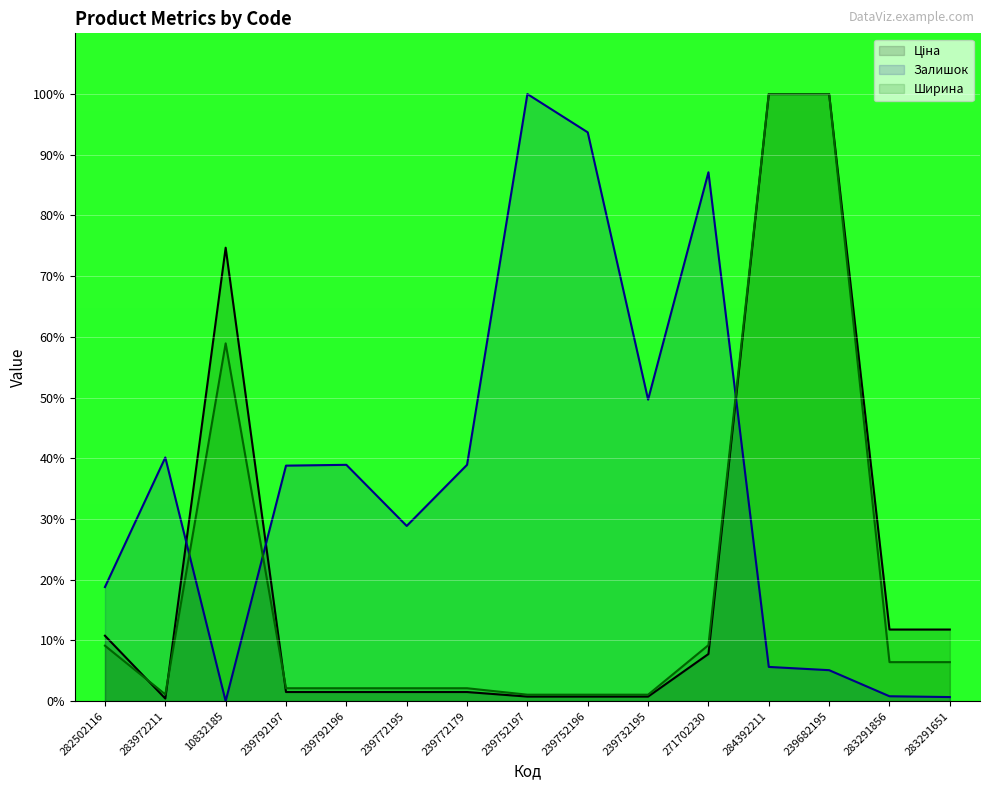

Where is the first local minimum for Ширина?

283972211